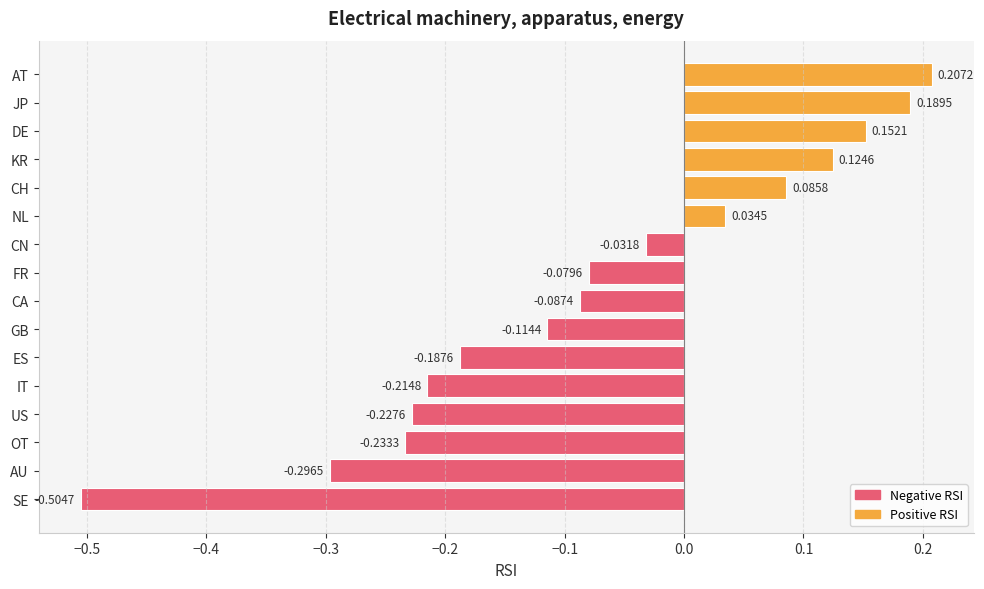

At which category does the chart reach its minimum across all series?

SE